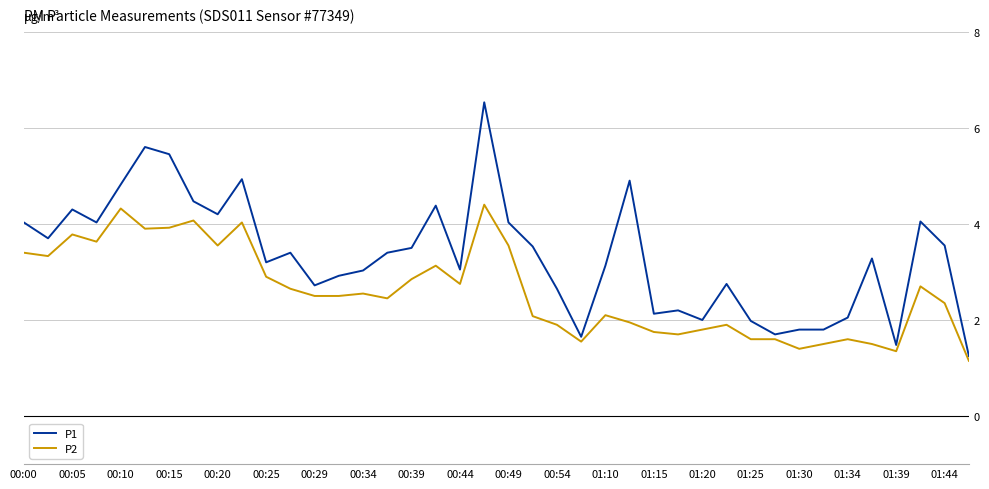

Which series has the largest total across all categories?

P1